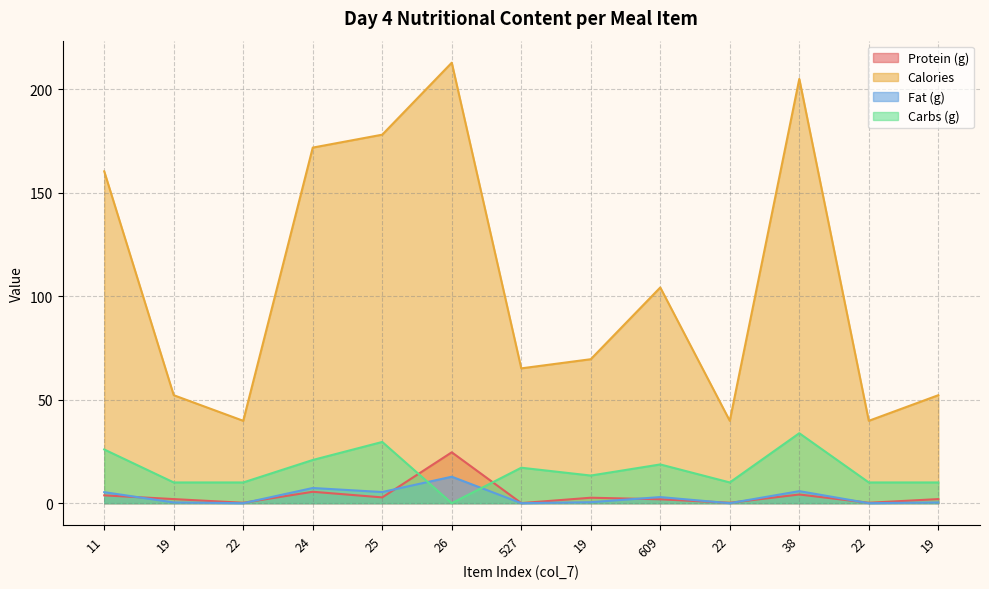

Which series has the largest total across all categories?

Calories